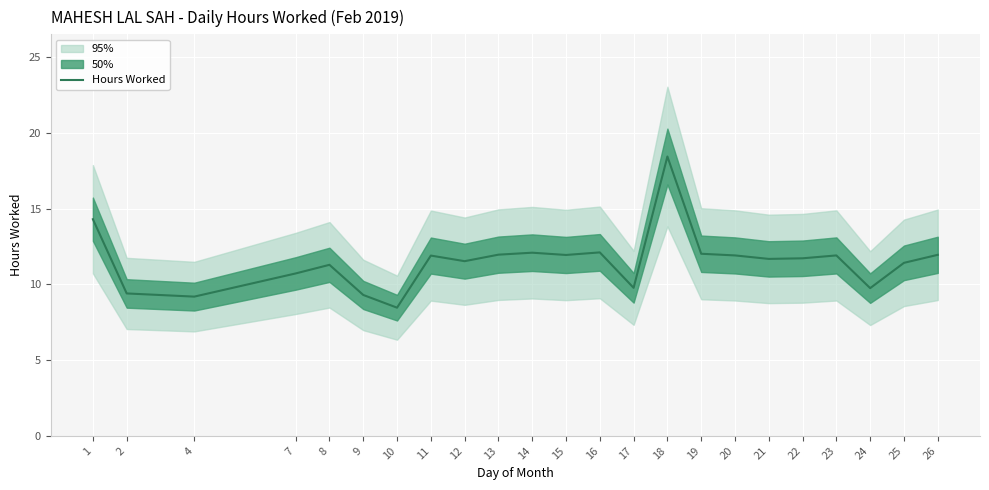

What is the value of the 10th point from the left?

12.0